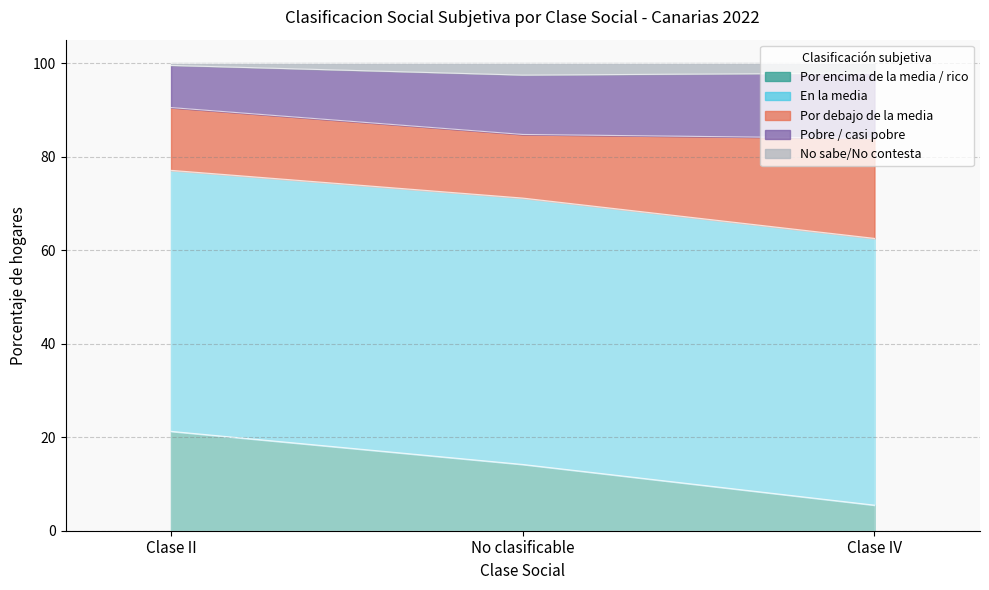

What is the label of the 3rd point from the left?

Clase IV